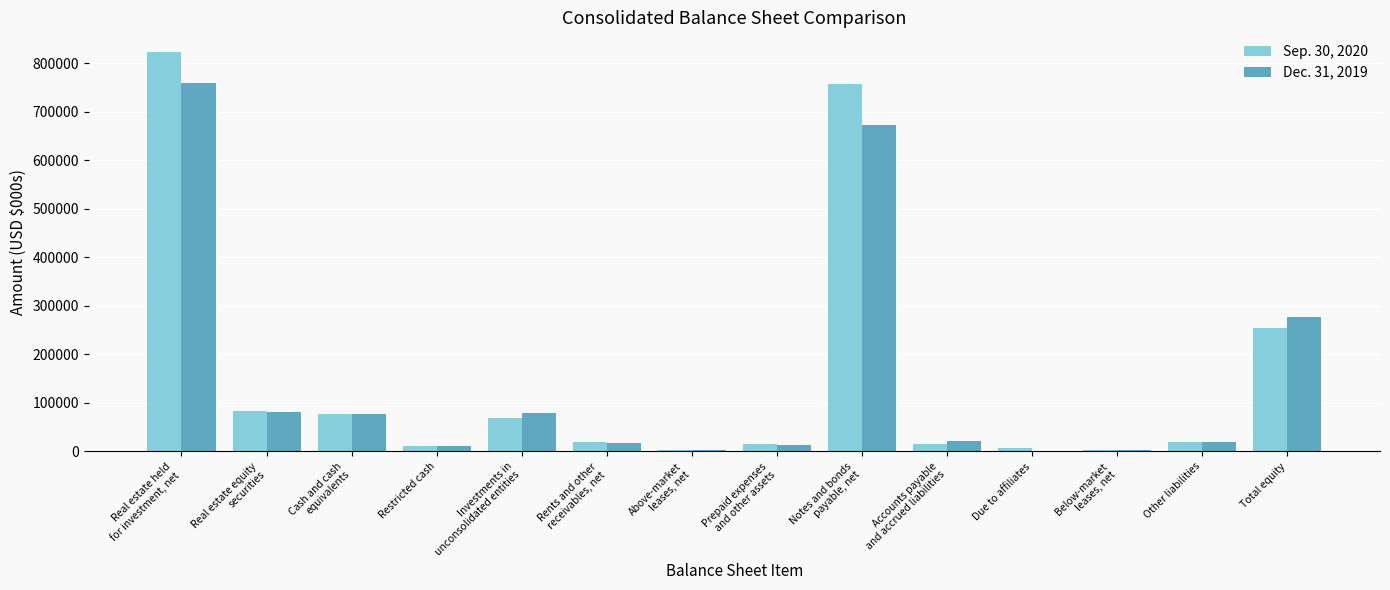

How many data points does each series have?

14